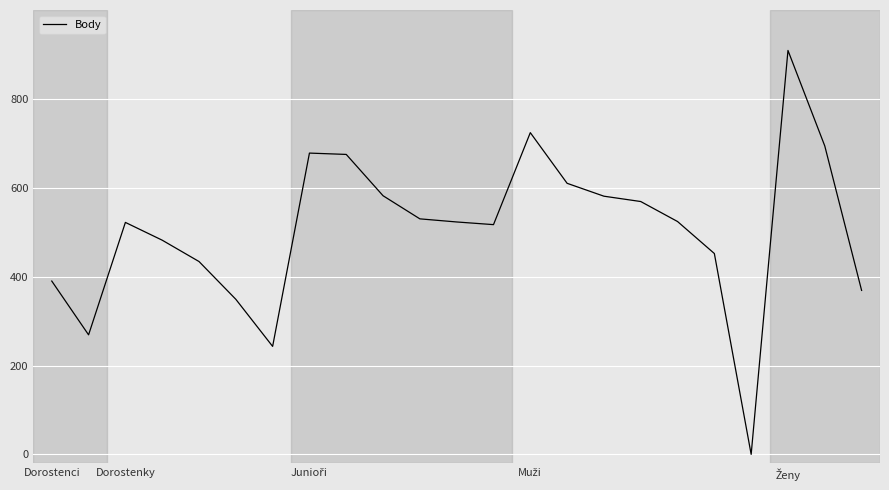

What is the maximum value shown in the chart?

909